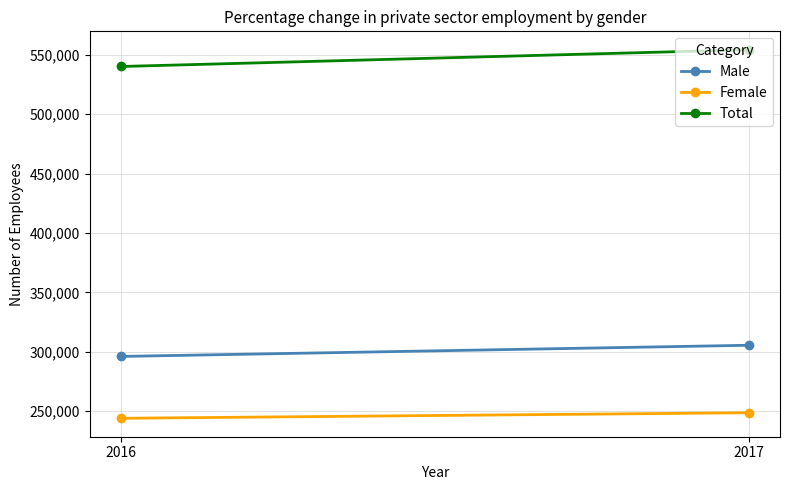

Rank the series at 2016 from lowest to highest value.

Female, Male, Total